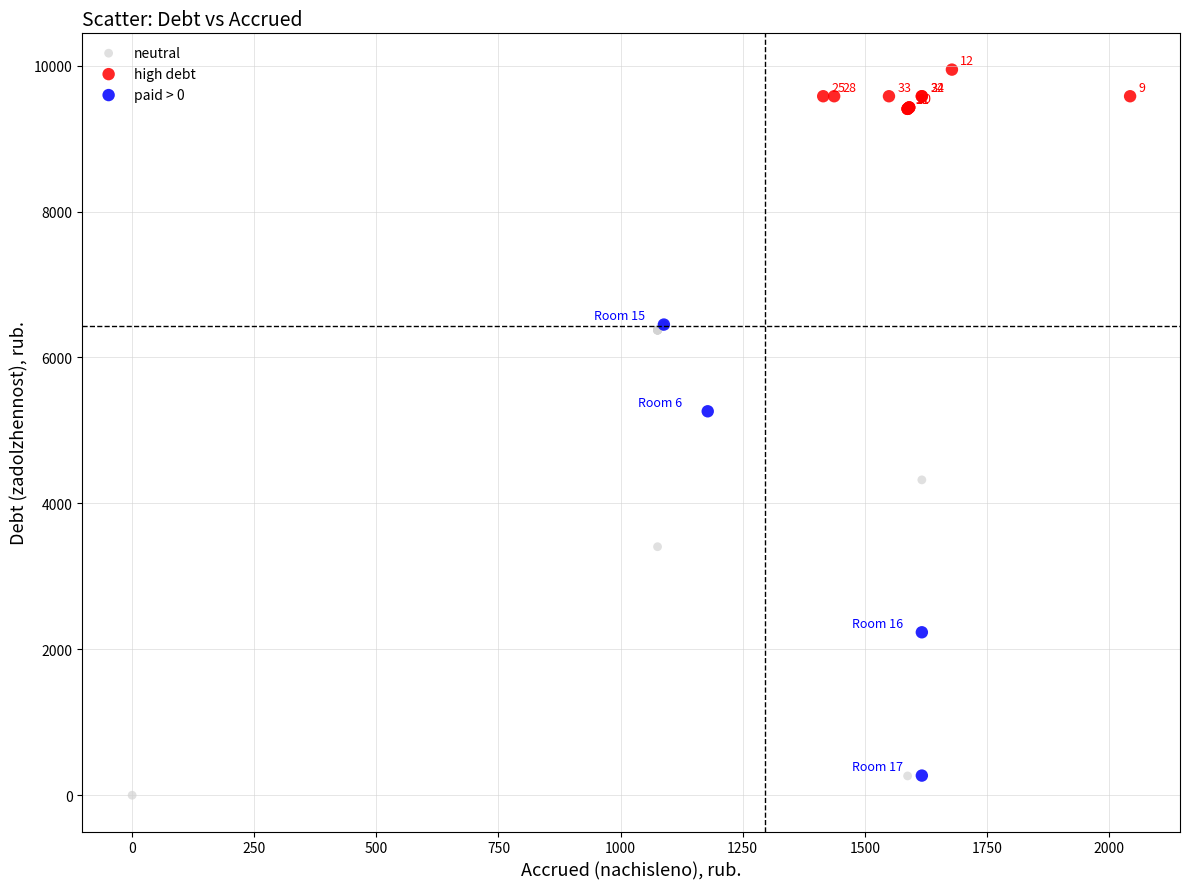

Which series reaches the maximum Y coordinate?

high debt